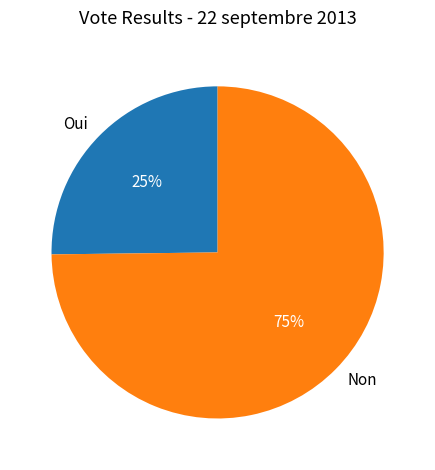

To the nearest percent, what is the difference between the Oui and Non slice percentages?

50%